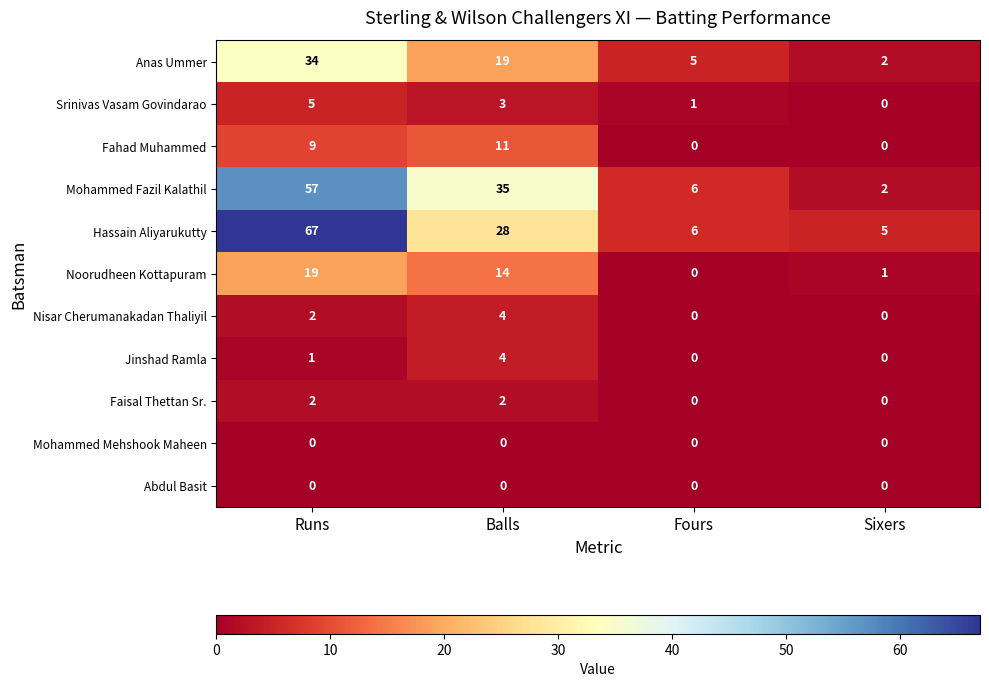

Which series has the largest range (max minus min)?

Hassain Aliyarukutty